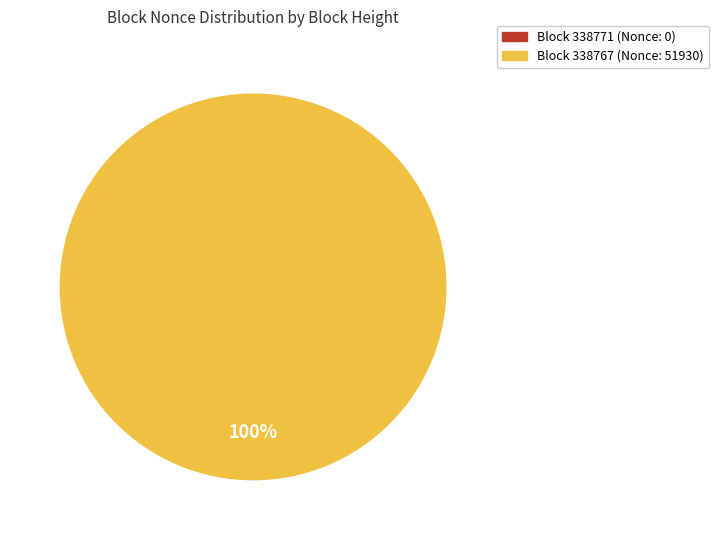

Rank the categories by value from highest to lowest.

338767, 338771